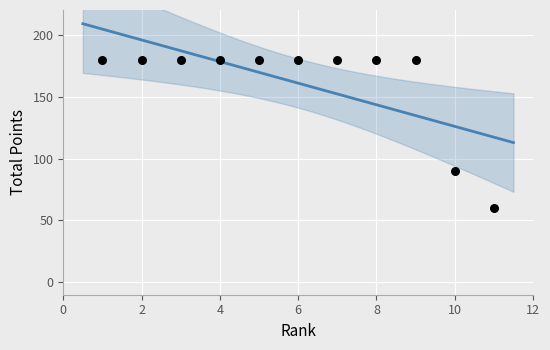

What Y value in the scatter plot is closest to 120?

90